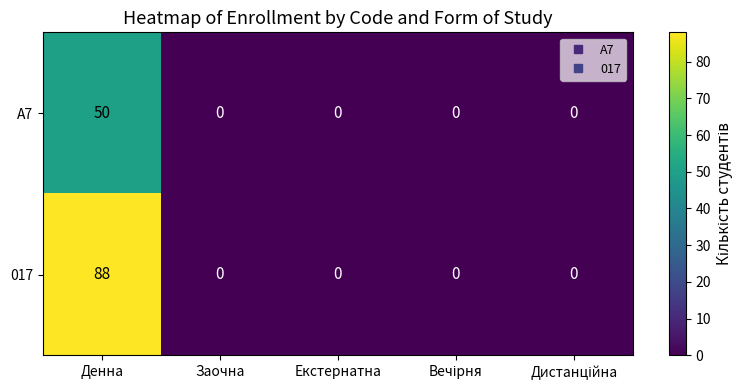

Which series has the widest spread of values?

017